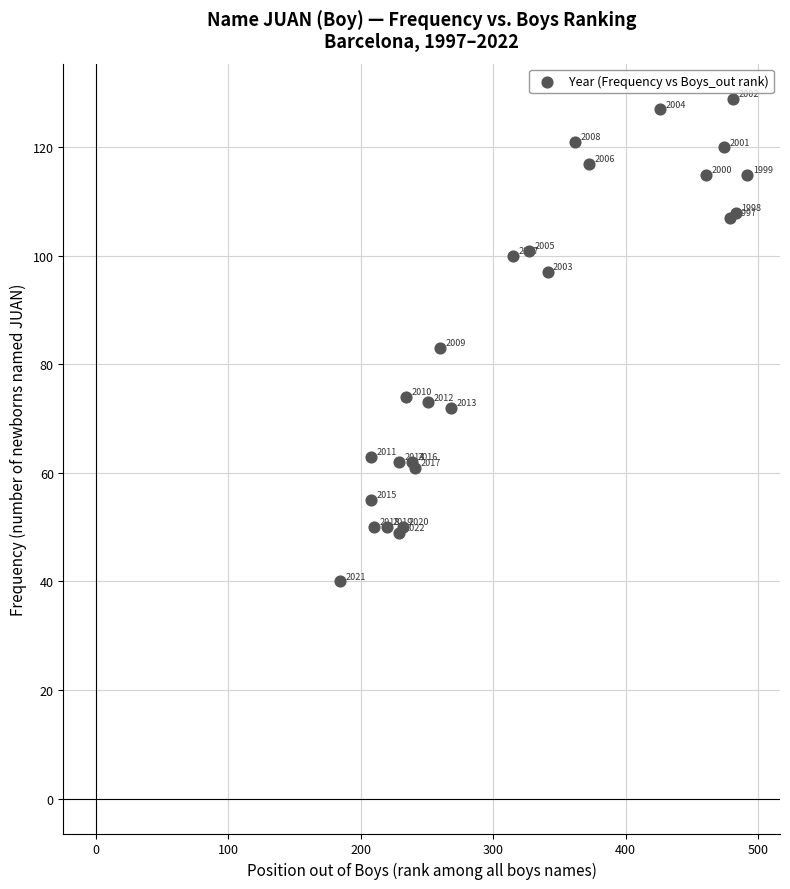

What Y value in the scatter plot is closest to 84?

83